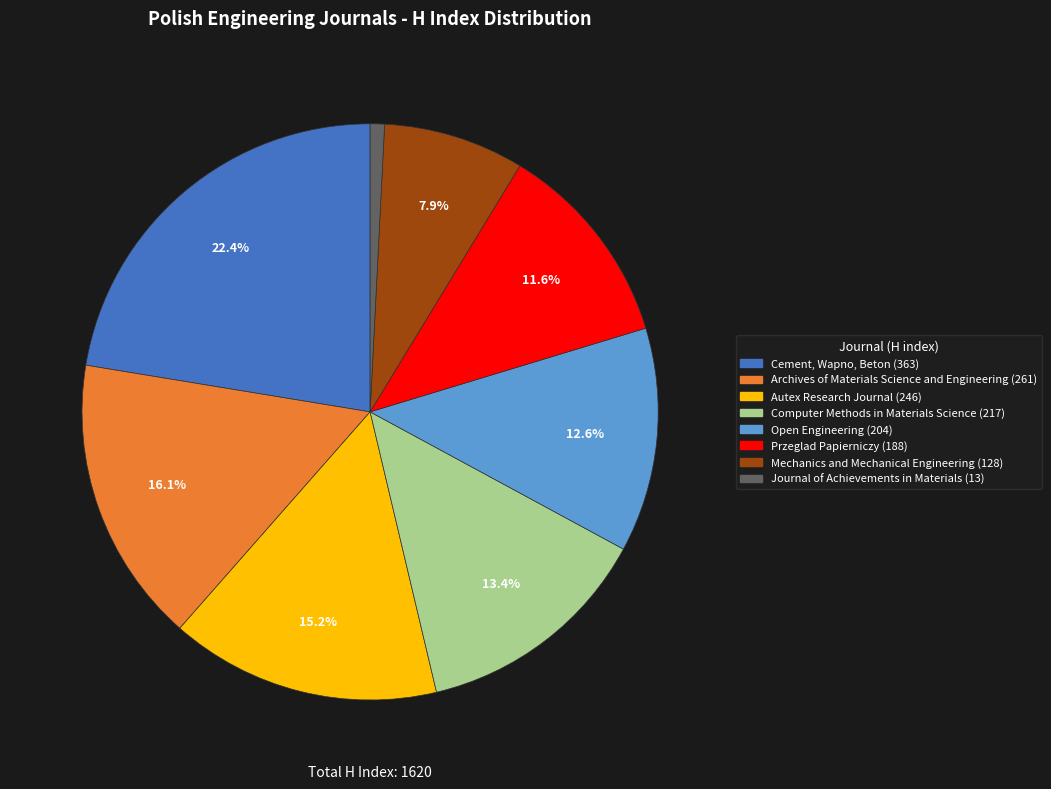

Which has a higher value, Open Engineering or Przeglad Papierniczy?

Open Engineering